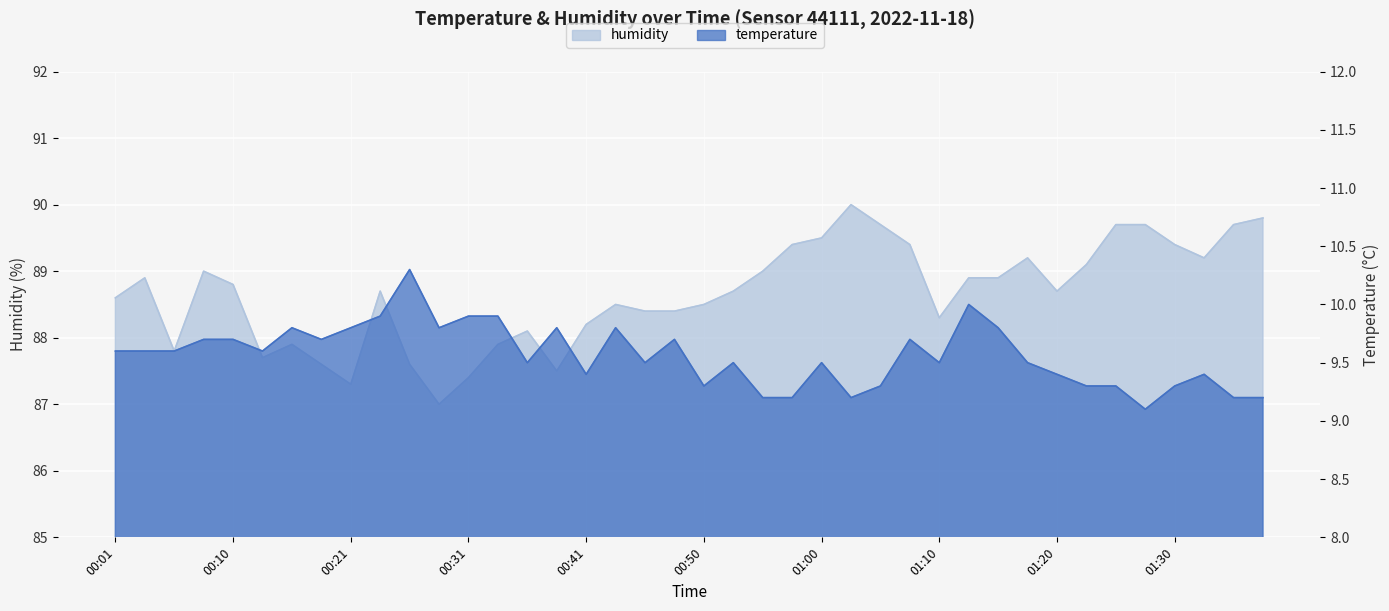

The humidity series shows 43.5 at 00:16. True or false?

False